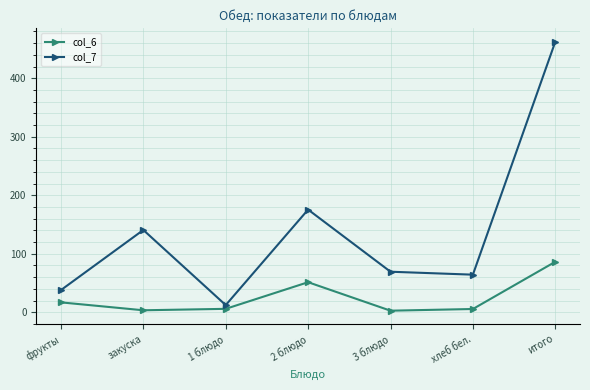

How many values in the col_6 series are below 5?

2